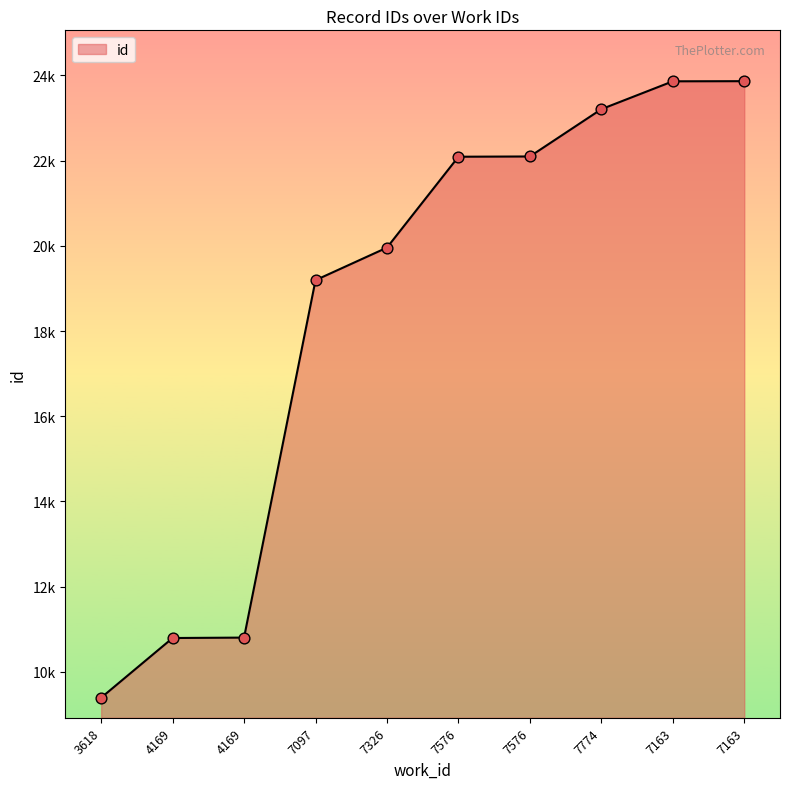

What is the change in value from 4169 to 7163?

+13065